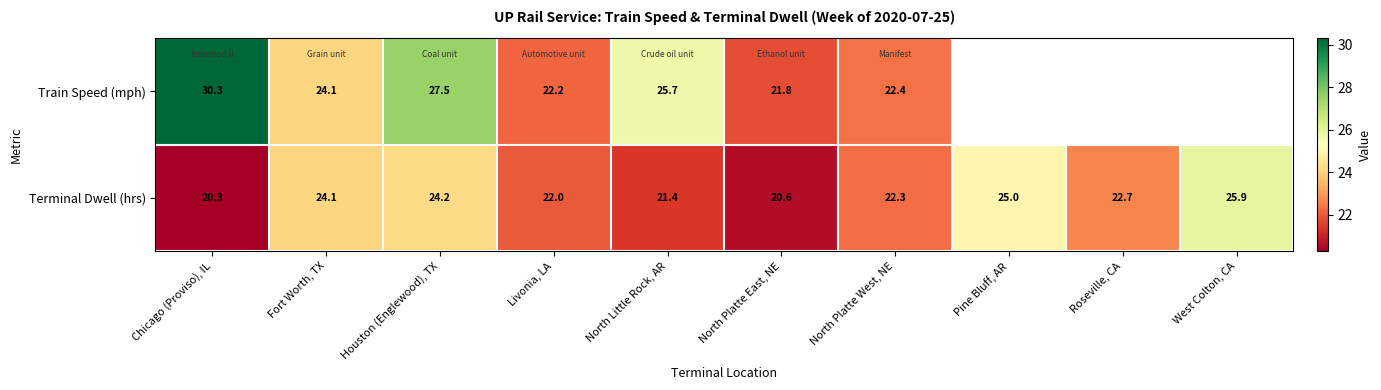

What is the greatest value displayed?

30.3